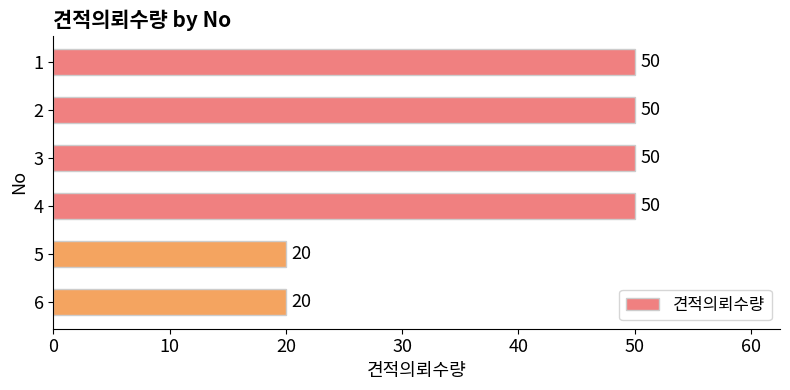

Does the chart contain stacked bars?

No